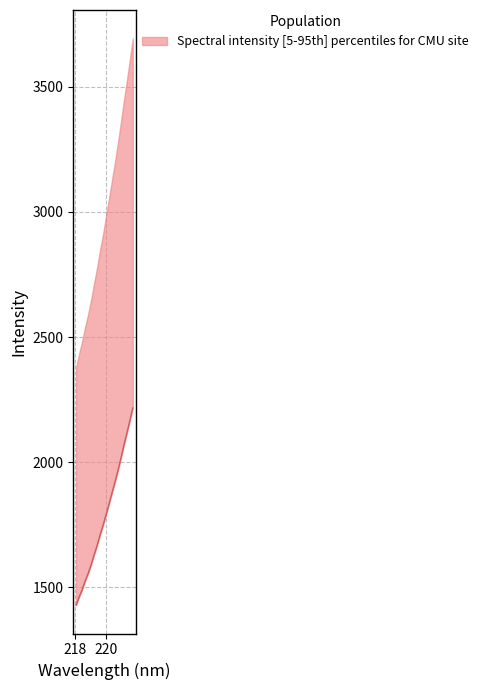

True or false: the data has more than 2 interior local peaks.

False